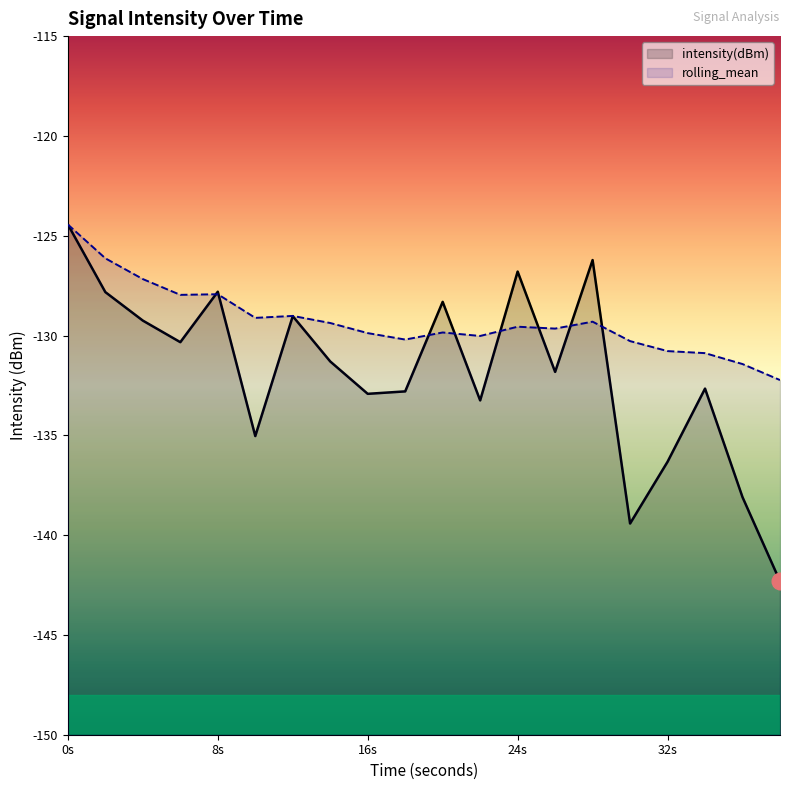

What is the minimum value shown in the chart?

-142.3